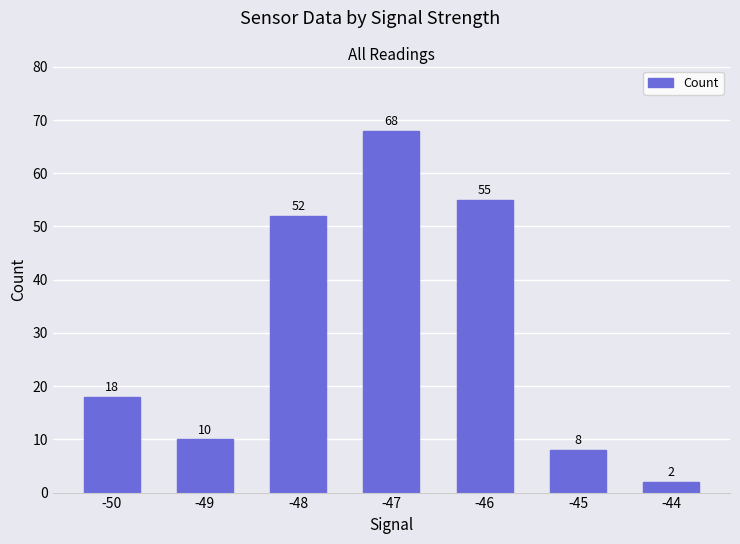

Read the value at -45.

8